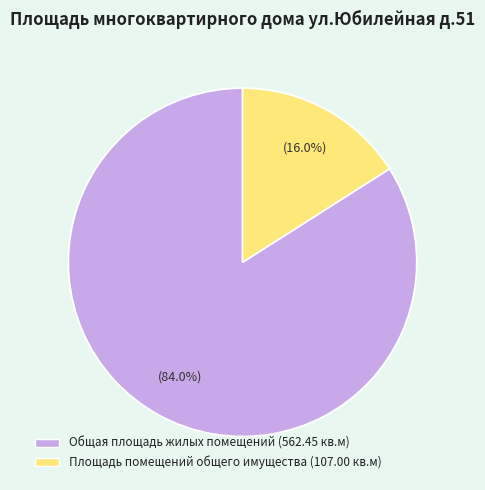

What is the majority slice?

Общая площадь жилых помещений